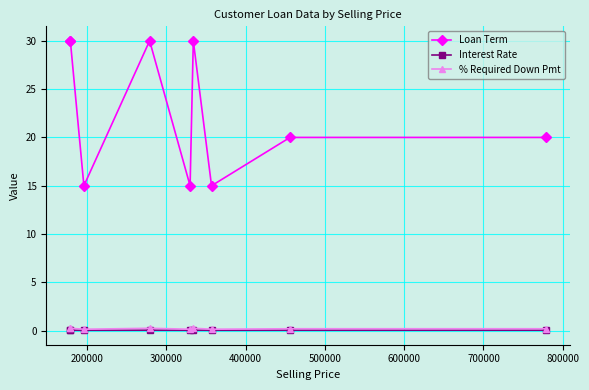

True or false: Interest Rate has more than 0 points higher than both neighbors.

True